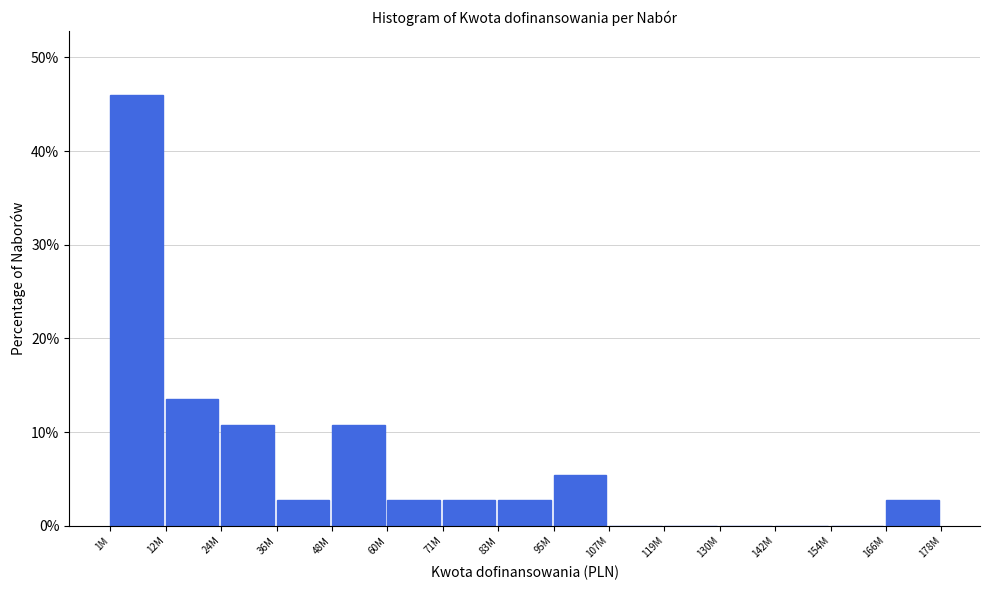

Reading left to right, list all the values displayed in this chart.

1M=45.9	12M=13.5	24M=10.8	36M=2.7	48M=10.8	60M=2.7	71M=2.7	83M=2.7	95M=5.4	107M=0.0	119M=0.0	130M=0.0	142M=0.0	154M=0.0	166M=2.7